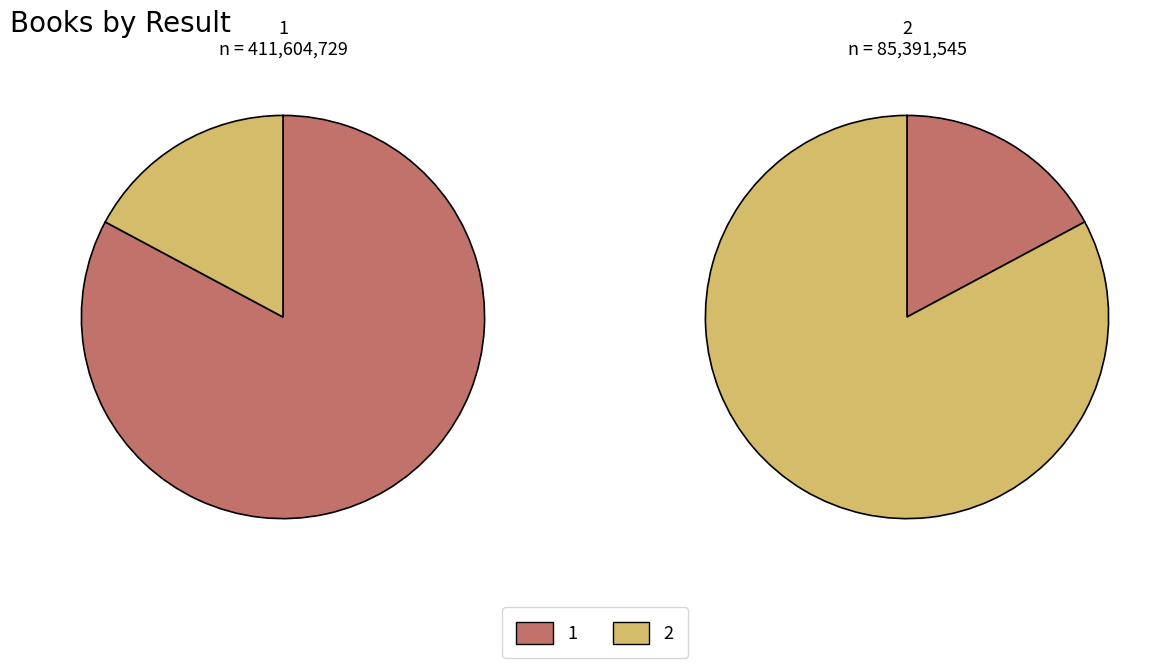

The 2 slice represents 8% of the pie. True or false?

False